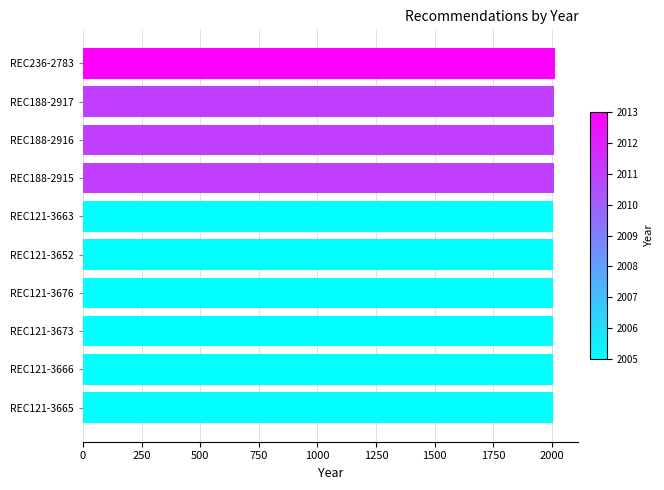

What is the maximum value shown in the chart?

2013